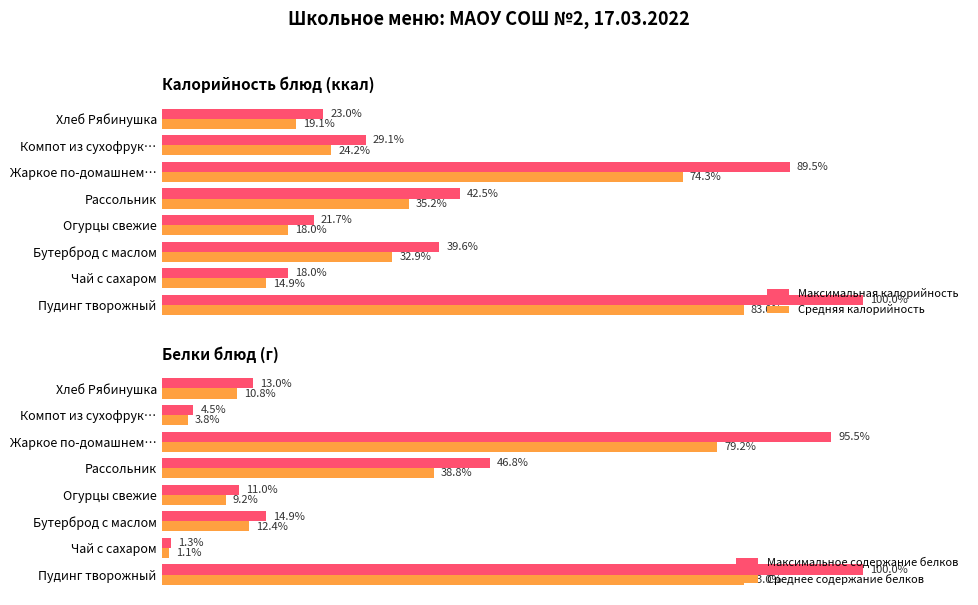

Which series has the widest spread of values?

Максимальное содержание белков